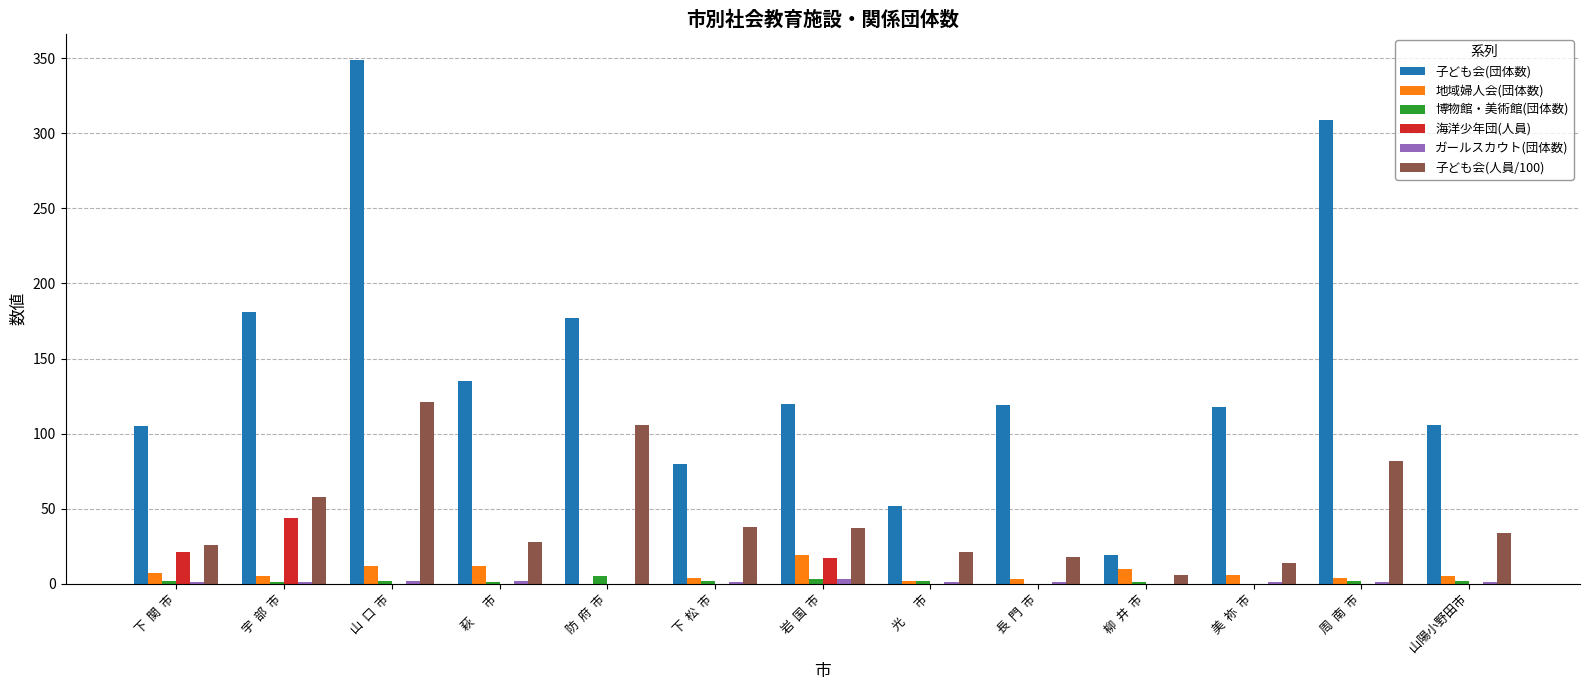

Which series changed the most between  下  松  市 and  周  南  市?

子ども会(団体数)